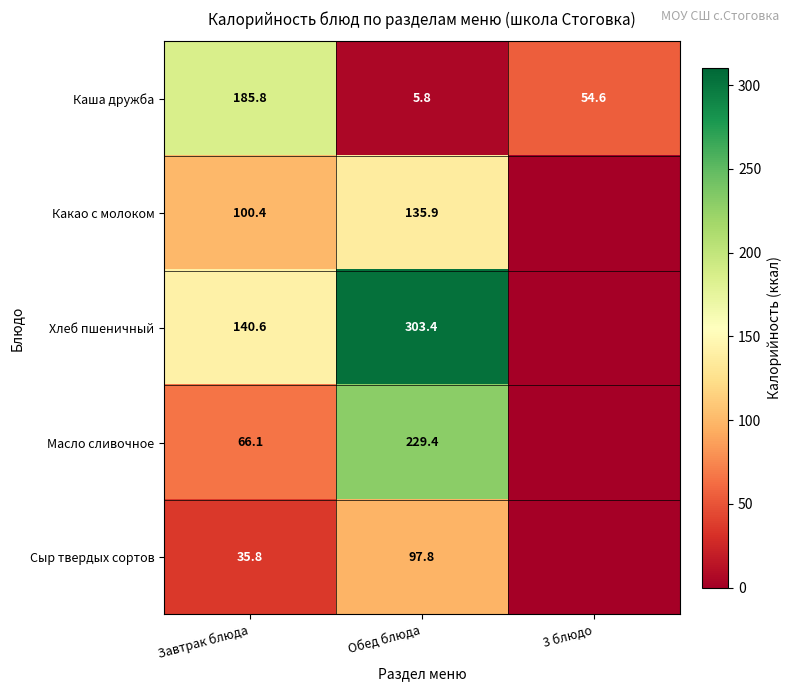

What is the difference between the Какао с молоком values at Обед блюда and Завтрак блюда?

35.5